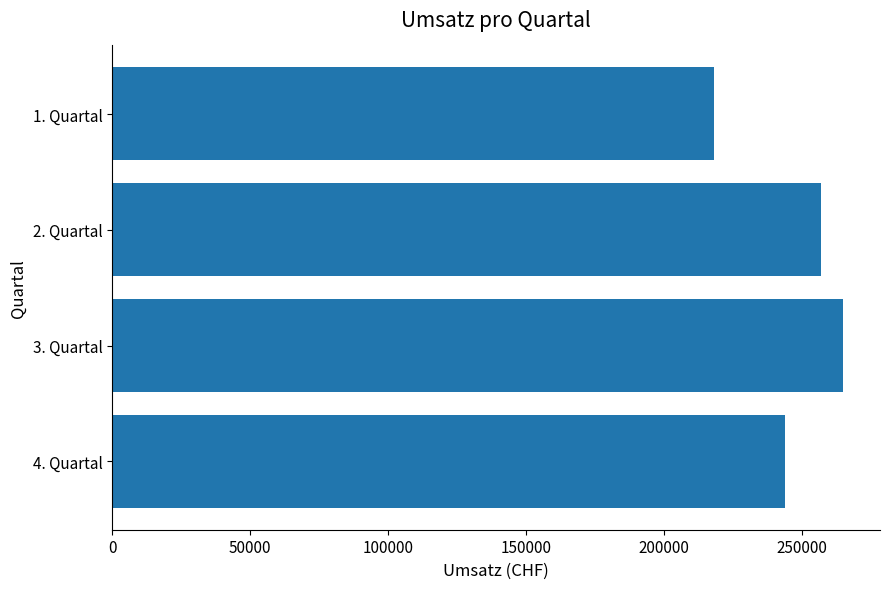

Reading top to bottom, list all the values displayed in this chart.

218000	257000	265000	244000